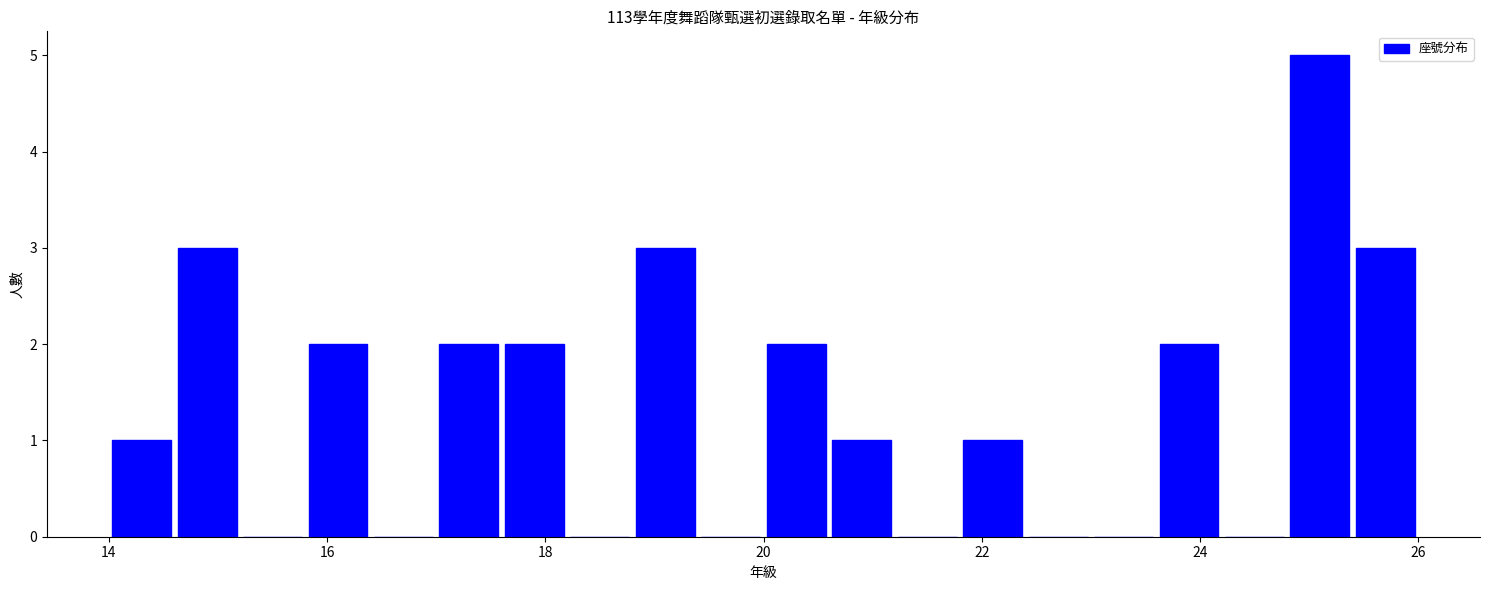

Read against the x-axis, roughly where is the centre of the tallest bar?

25.2